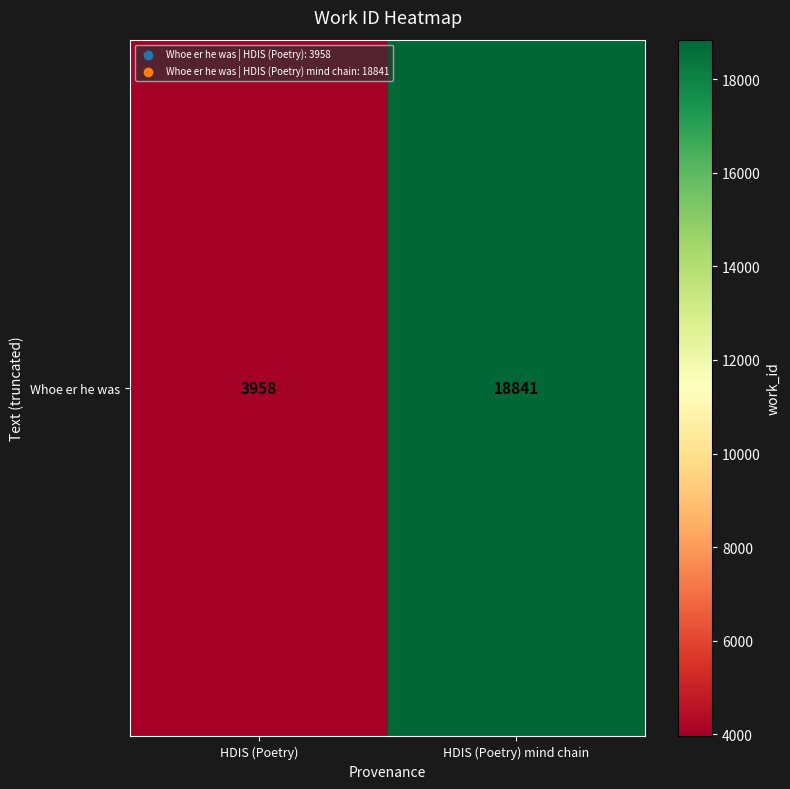

Reading left to right, transcribe all the data shown in this chart.

HDIS (Poetry)=3958	HDIS (Poetry) mind chain=18841